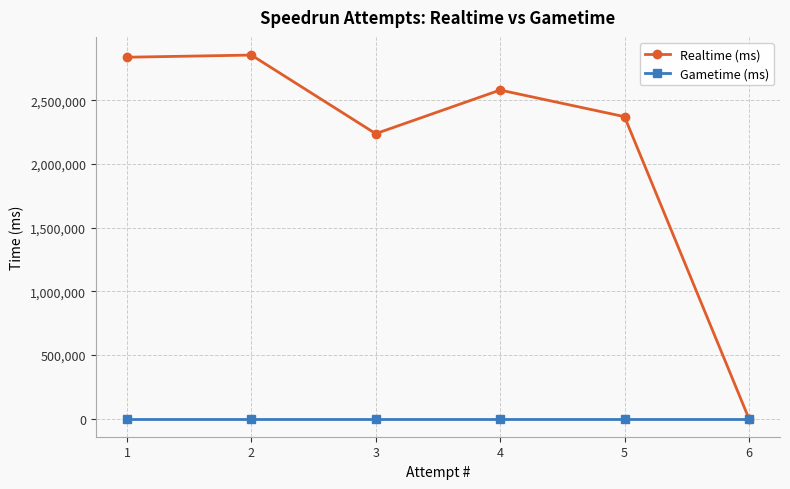

True or false: Realtime (ms) and Gametime (ms) intersect in this chart.

False